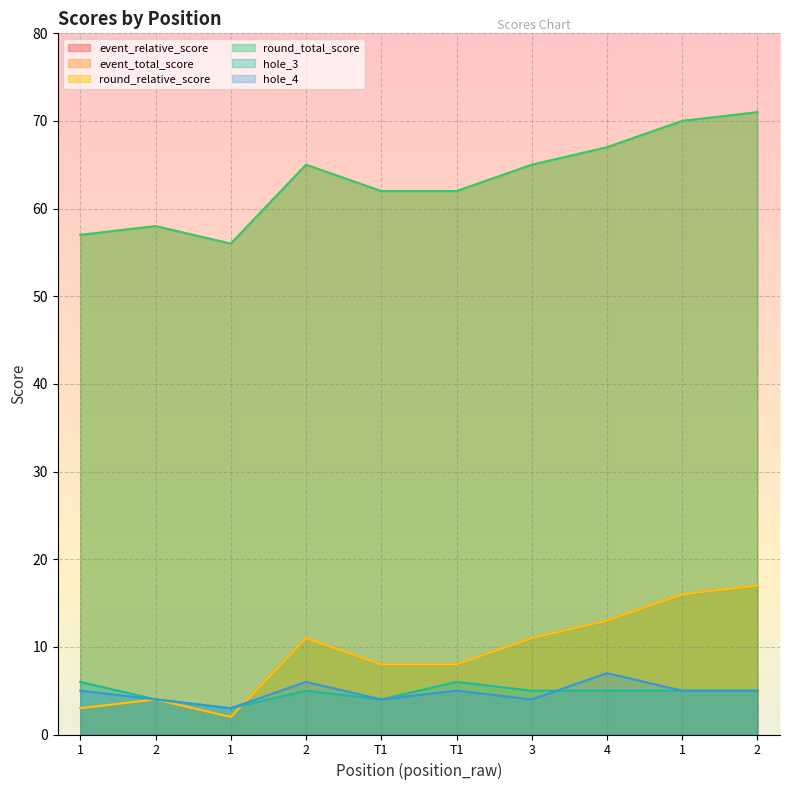

Which series has the largest total across all categories?

event_total_score